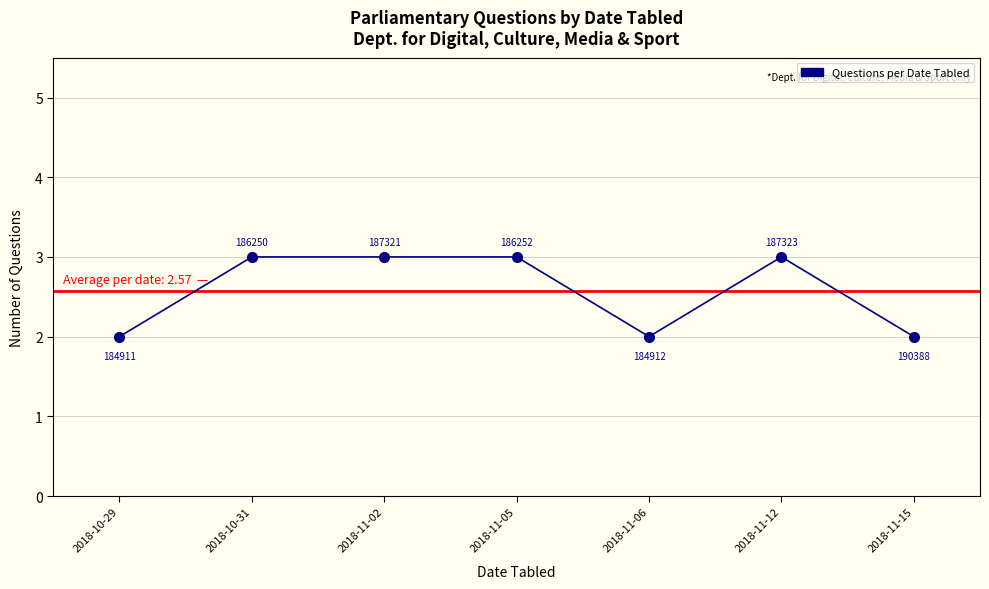

How many interior local valleys (lower than both neighbors) does the data have?

1